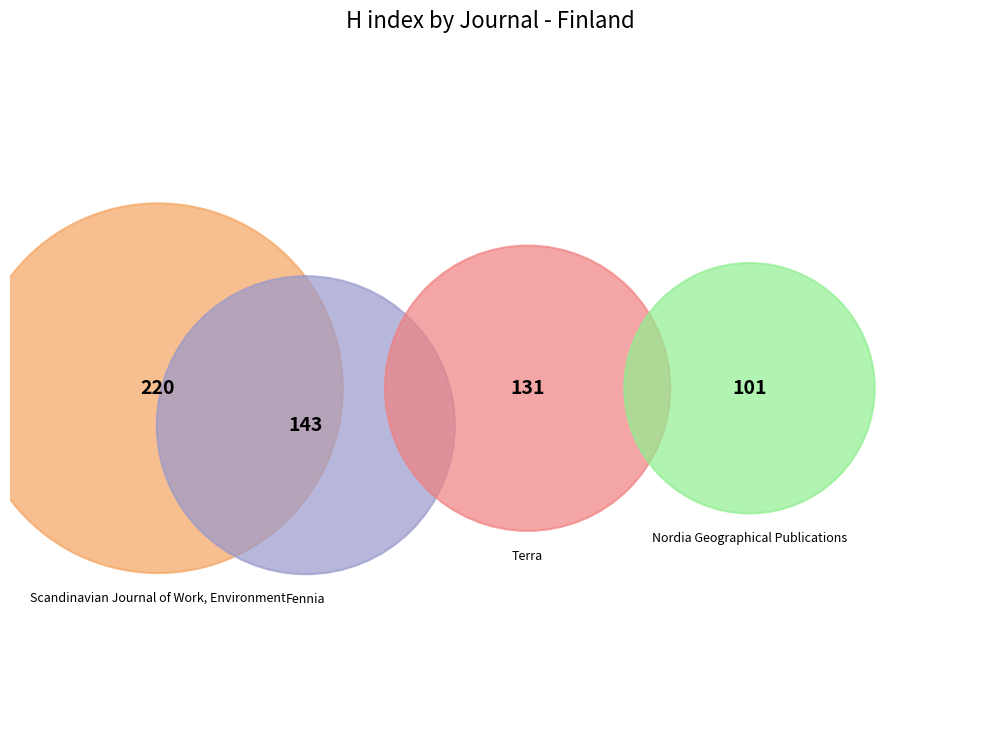

Which category has the biggest portion of the pie?

Scandinavian Journal of Work, Environment